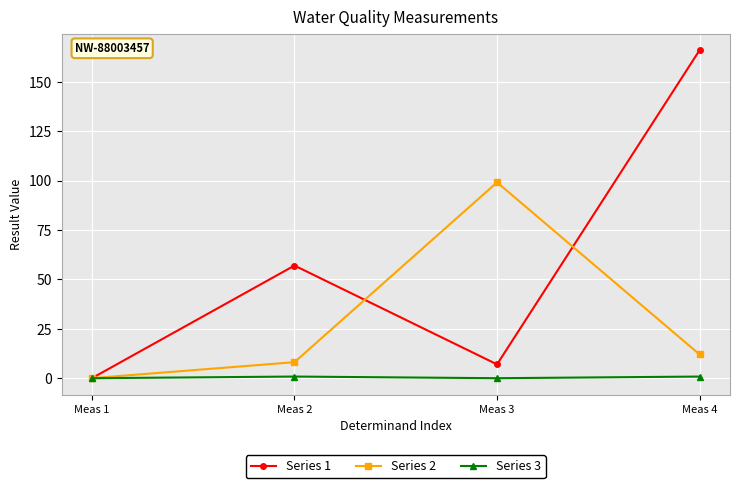

How many lines are shown in the chart?

3